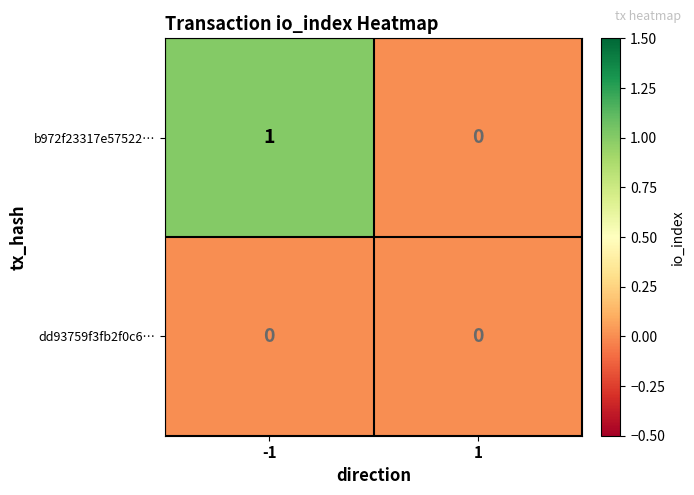

What is the maximum value shown in the chart?

1